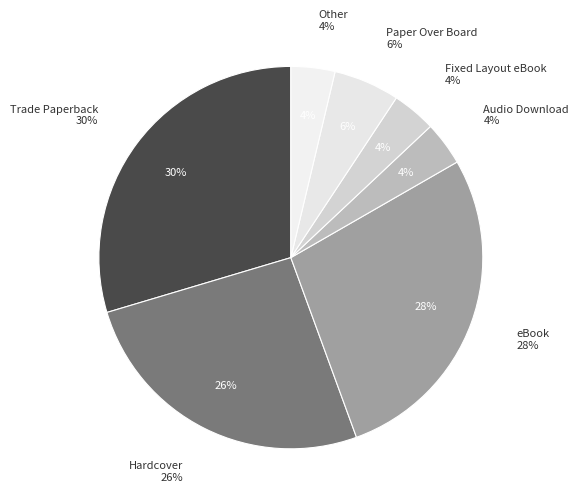

What is the smallest slice in the pie chart?

Audio Download